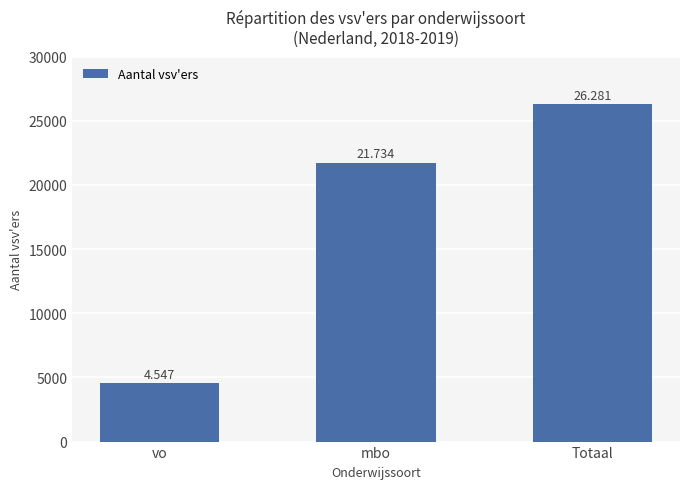

Where does the data first go above 21734?

Totaal